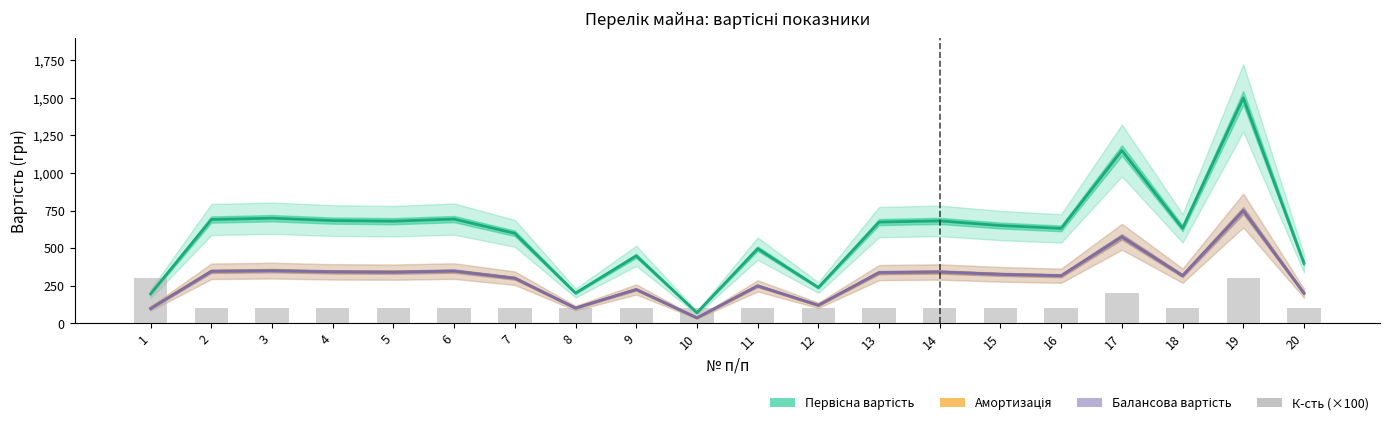

How many data points does each series have?

20